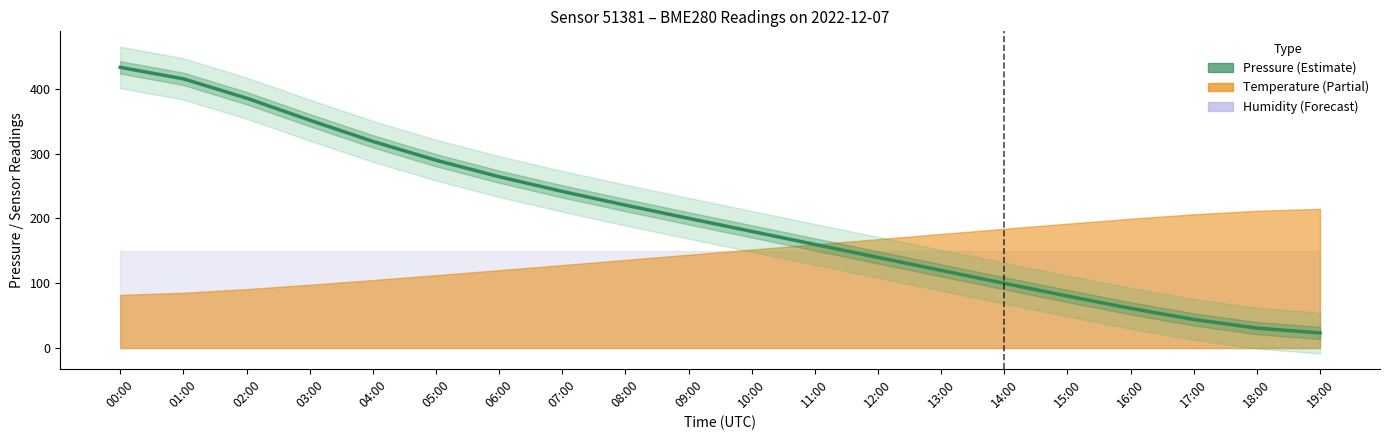

How many data points are less than 200?

10